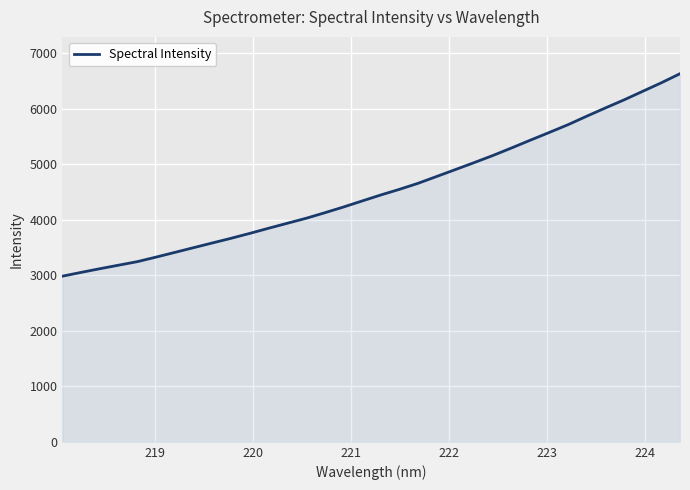

What is the difference between the maximum and minimum values?

3645.6